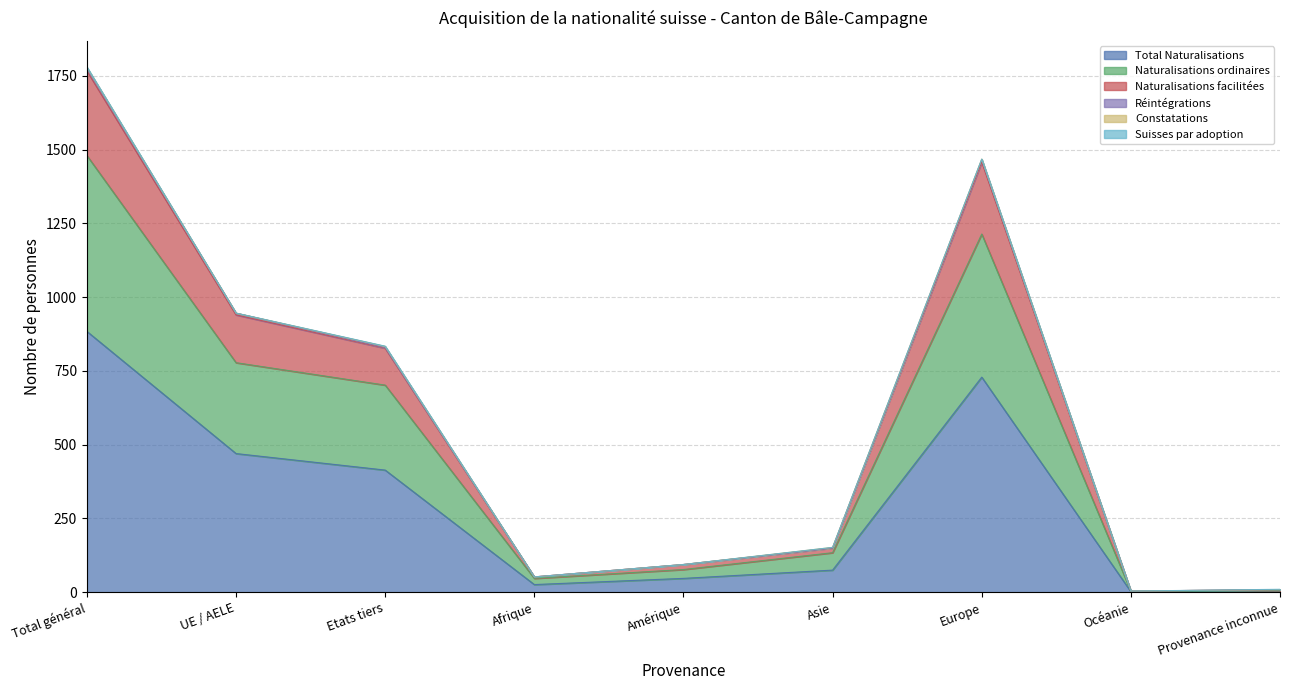

What is the minimum value for Naturalisations facilitées?

4